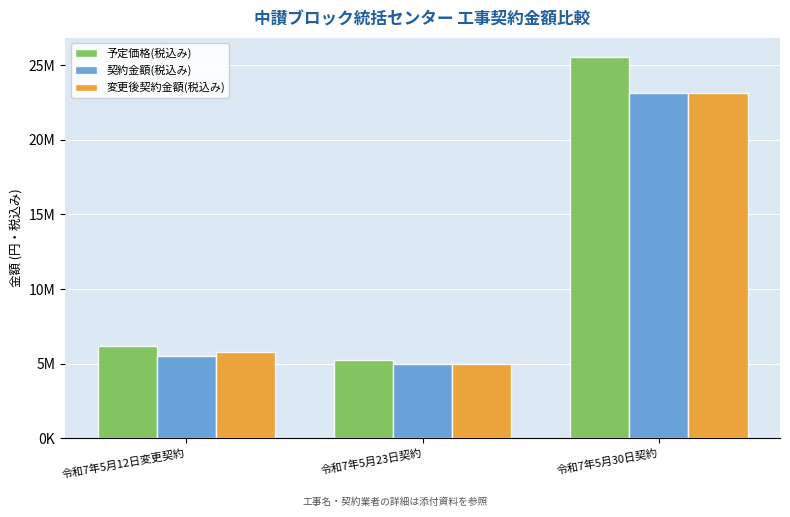

What is the sum of all 予定価格(税込み) values?

37004000